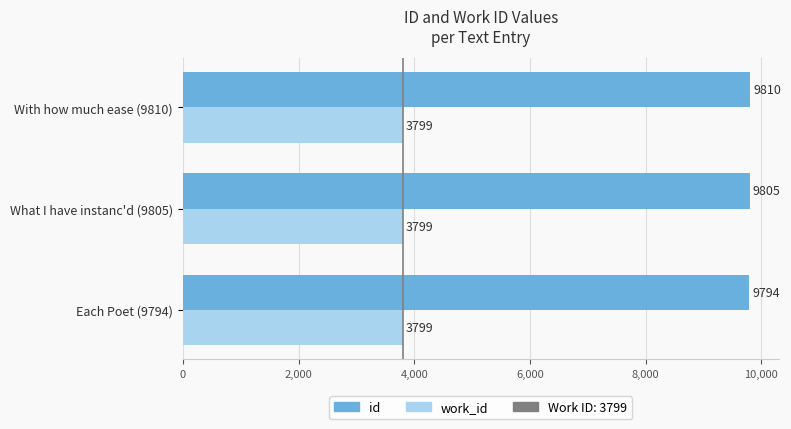

Rank the series by their maximum value, from lowest to highest.

work_id, id